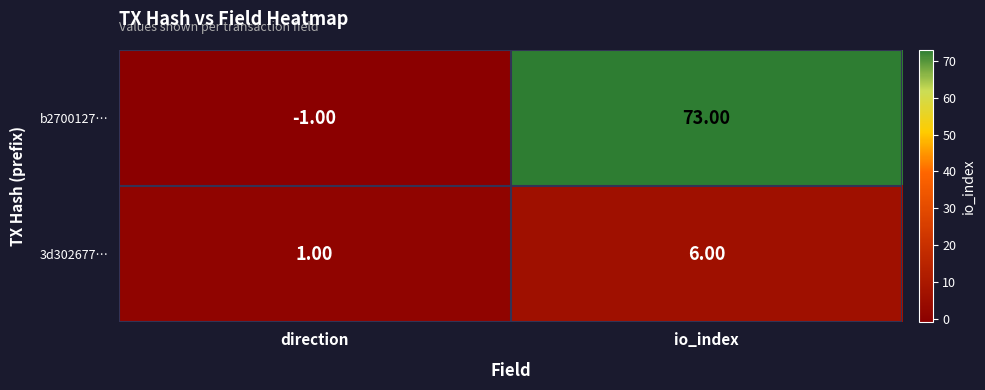

Which series has the largest total across all categories?

b2700127…